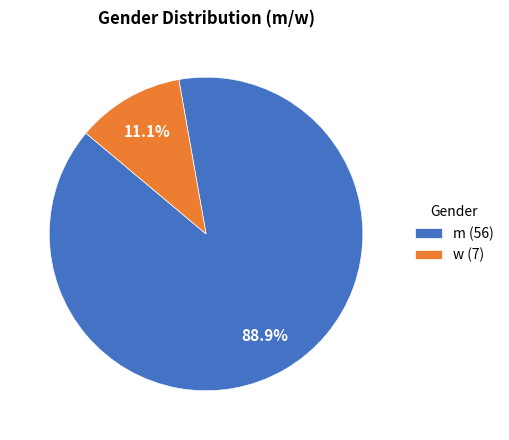

True or false: m accounts for 89% of the total.

True